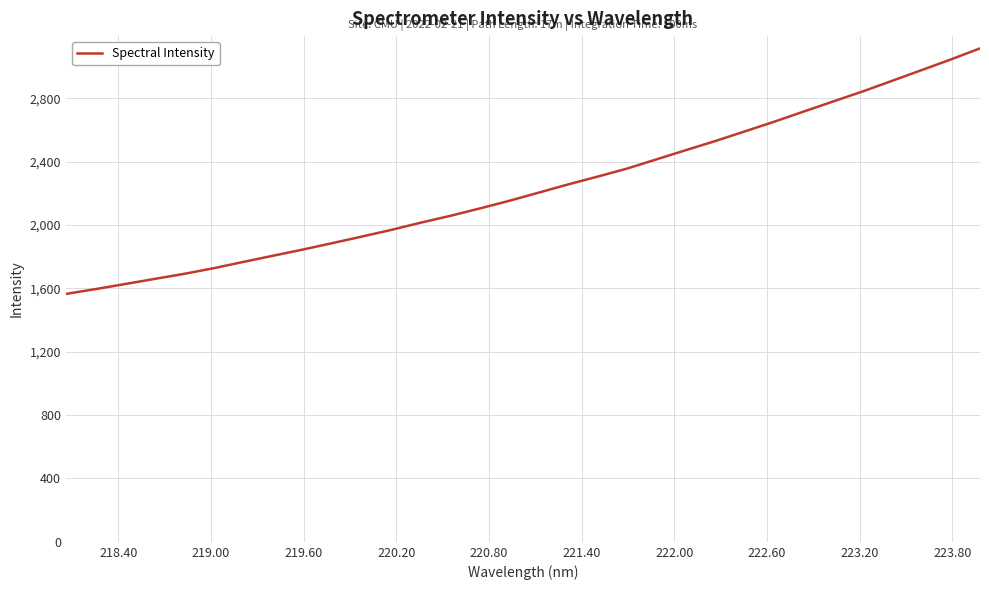

Count the number of values greater than 2202.

16